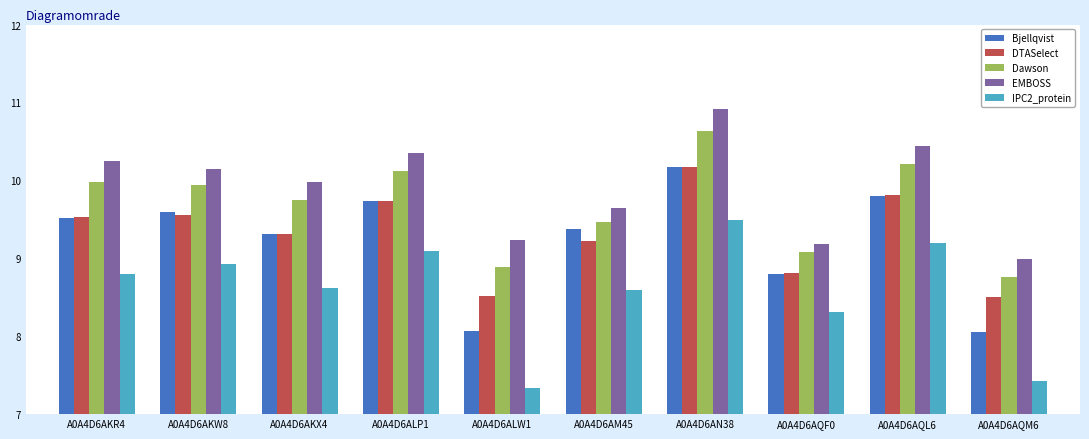

What is the difference between the maximum and minimum values in the Dawson series?

1.9